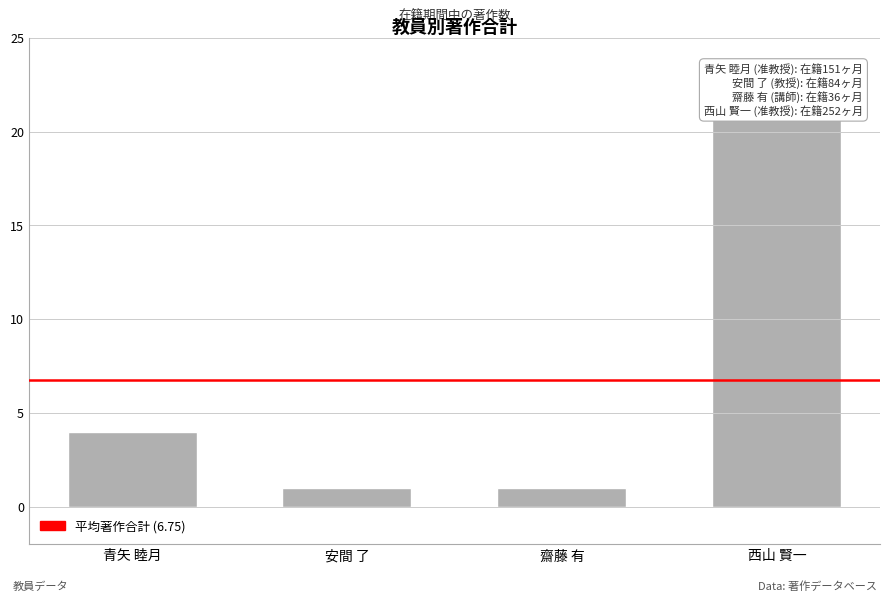

How many values are between 1 and 21?

4